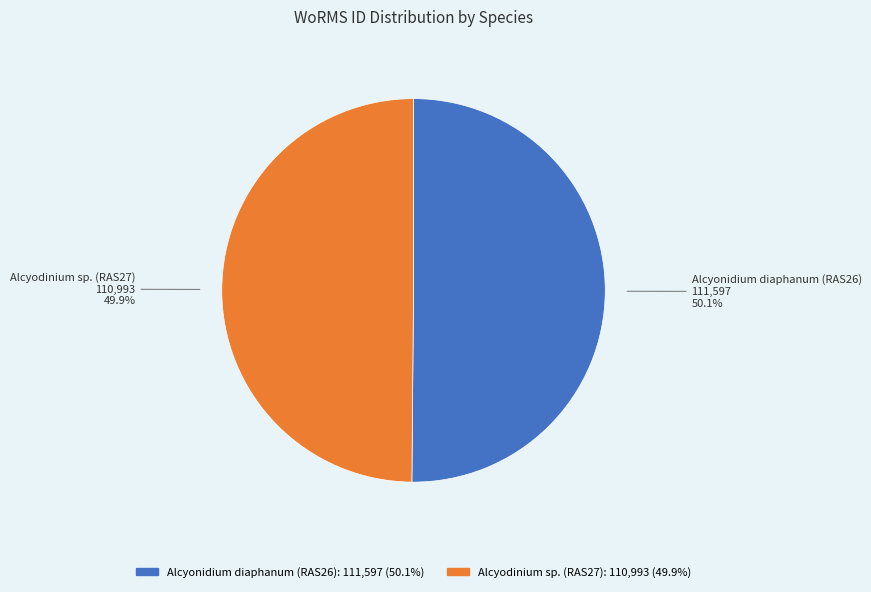

What percentage is NOT represented by Alcyodinium sp. (RAS27)?

50.1%